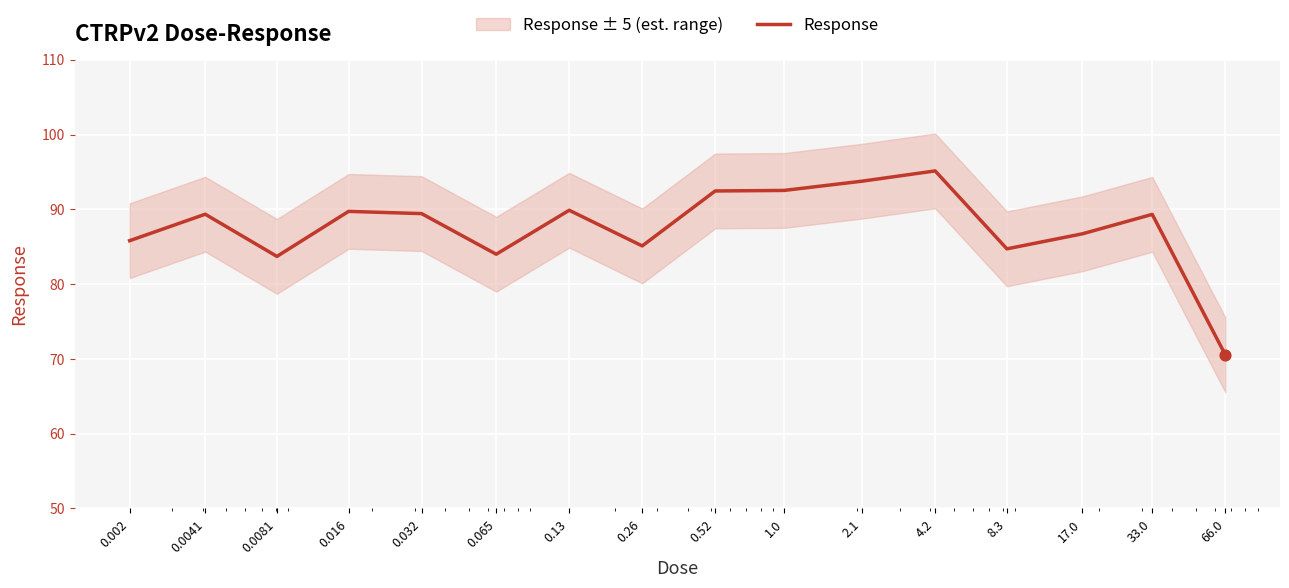

Between 0.0041 and 0.0081, which is larger?

0.0041